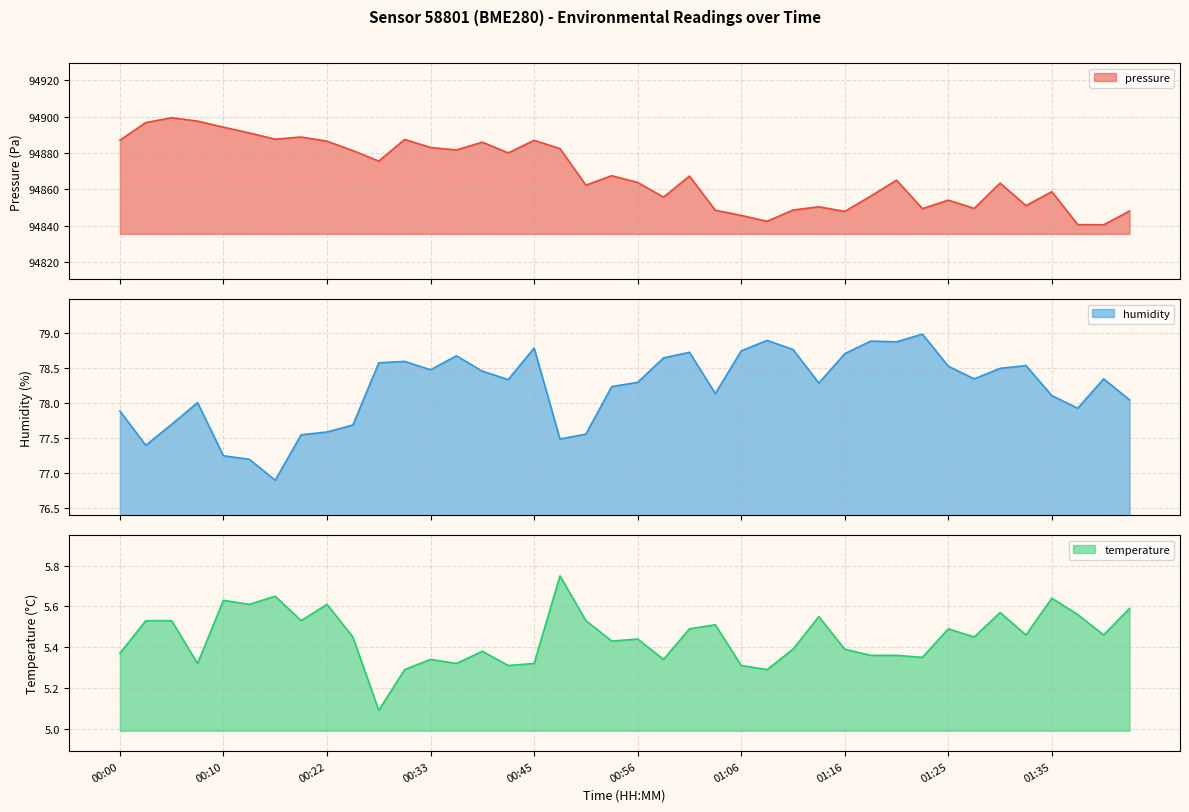

True or false: pressure and temperature intersect in this chart.

False